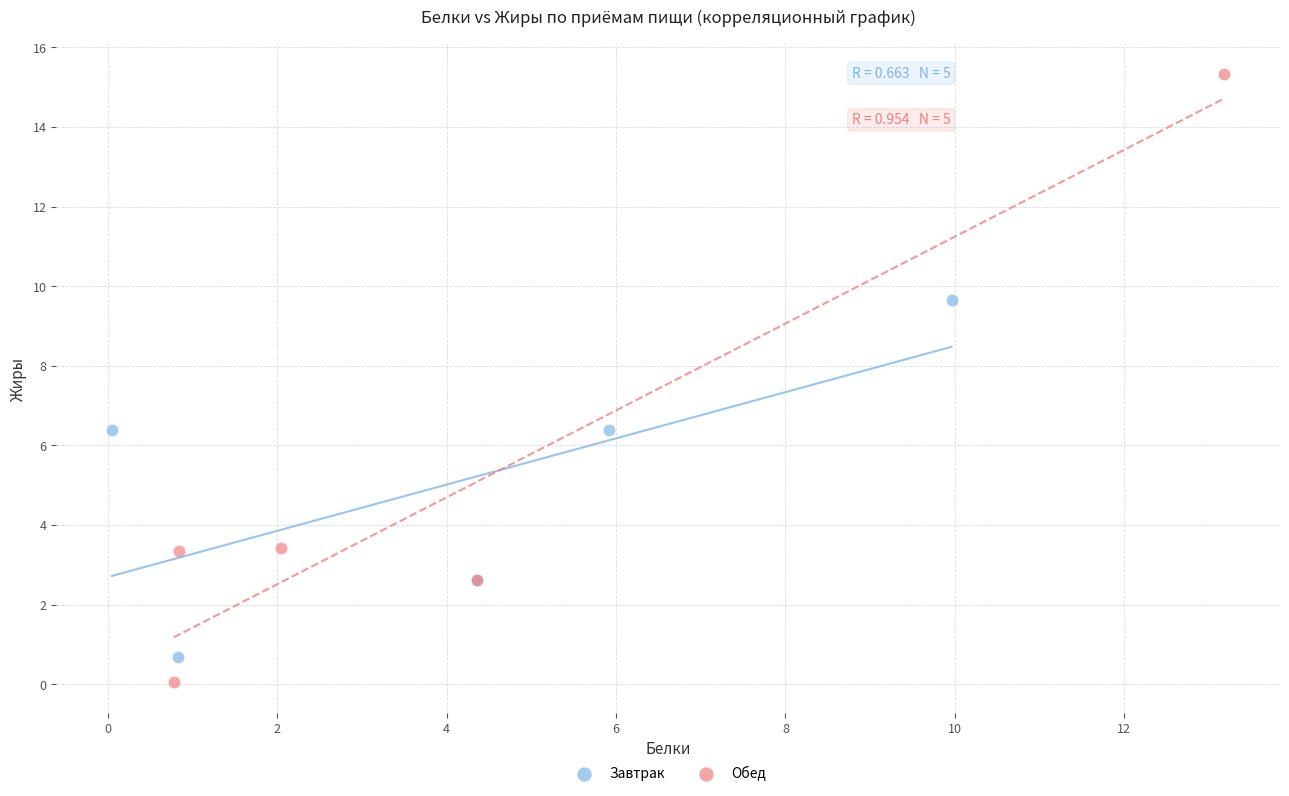

Which series contains the highest Y value?

Обед